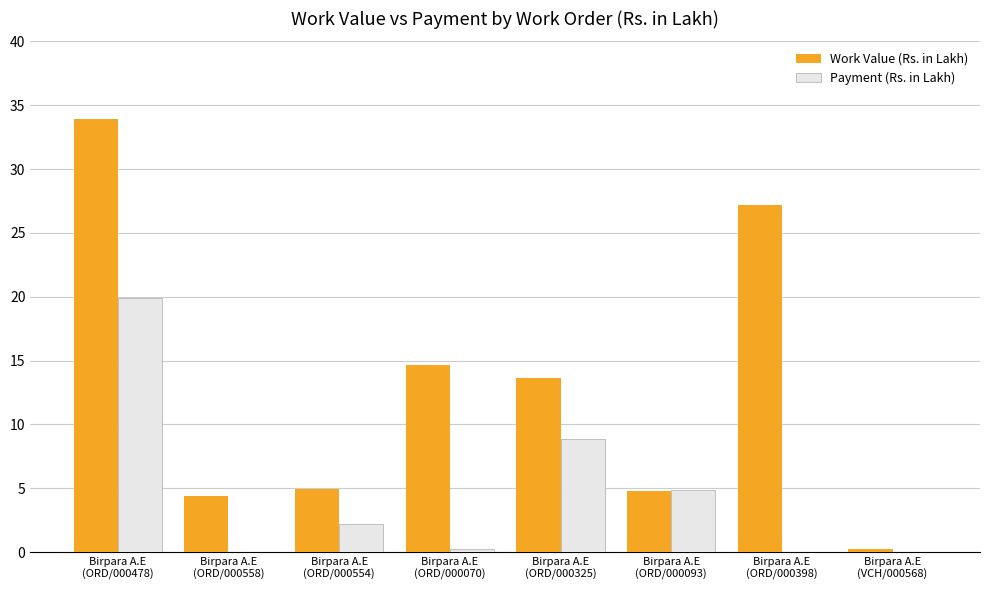

True or false: Payment (Rs. in Lakh) has a value of 8.3 at Birpara A.E
(ORD/000093).

False